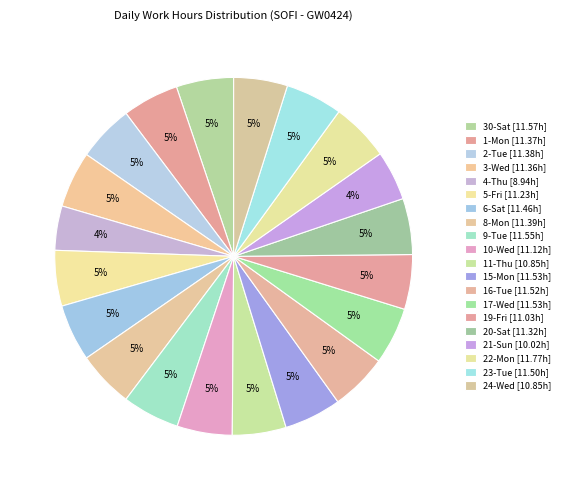

Which has a higher value, 21-Sun or 16-Tue?

16-Tue